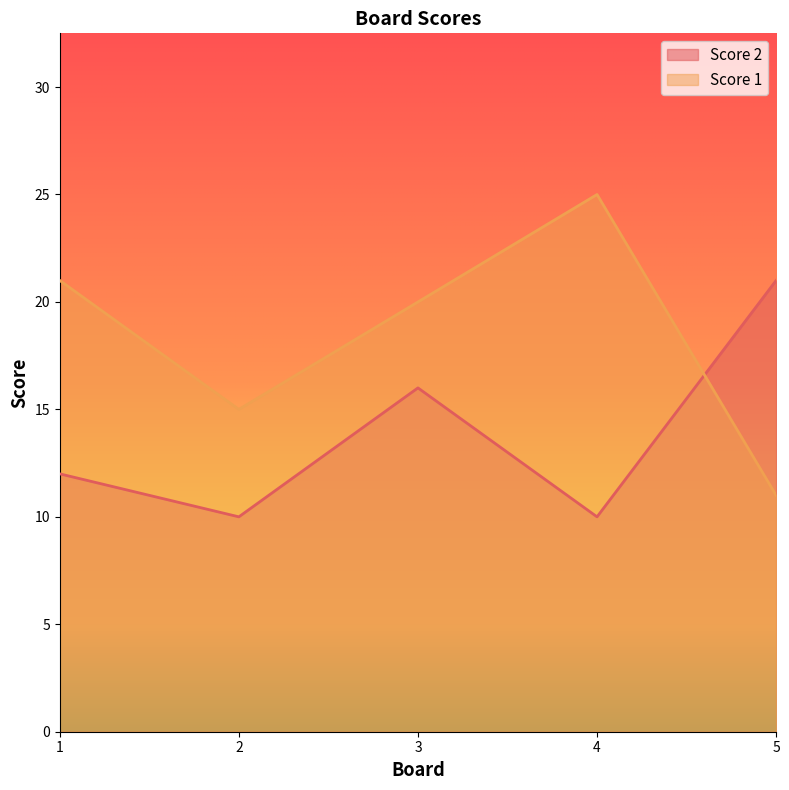

What is the minimum value for Score 2?

10